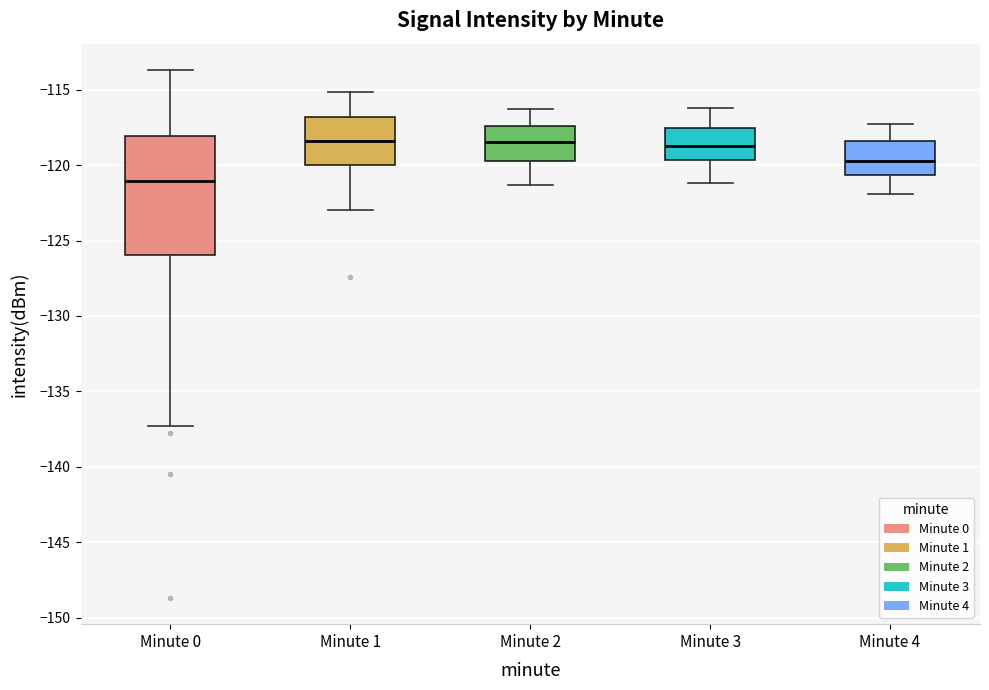

Where does the lower whisker of the box for Minute 1 end on the y-axis? The values are not printed on the chart, so give them approximately, as read against the axis.

-123.0